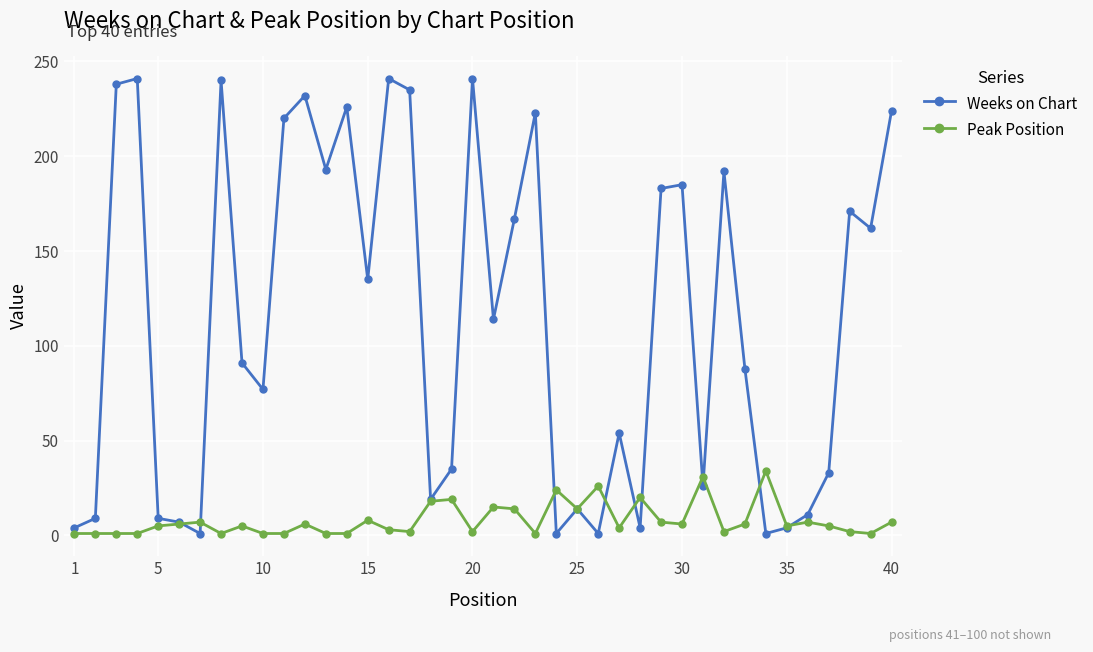

True or false: Weeks on Chart has more than 0 interior local peaks.

True